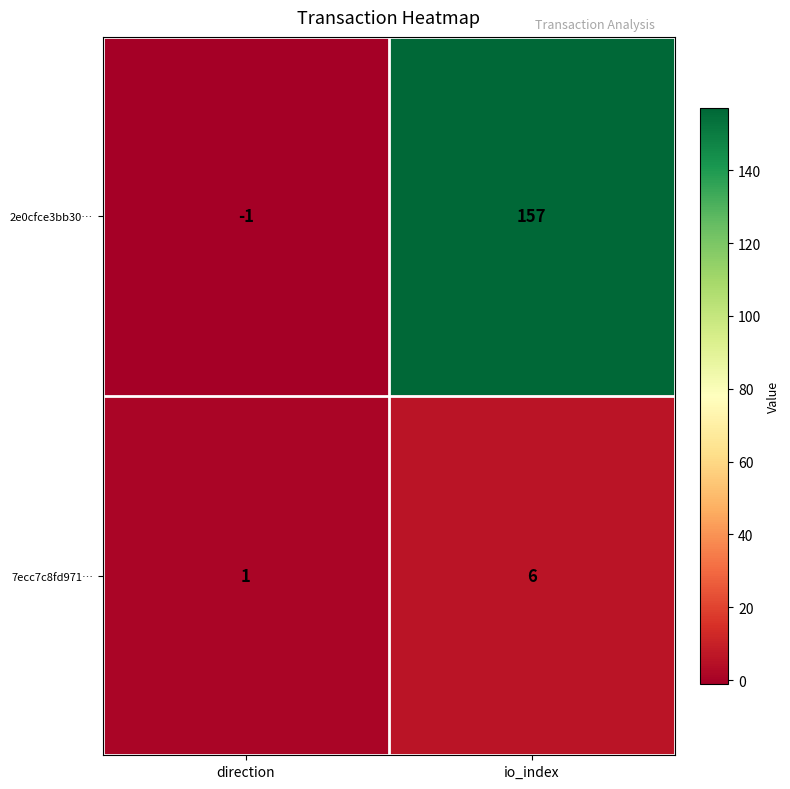

What is the difference between the highest and lowest values at direction?

2